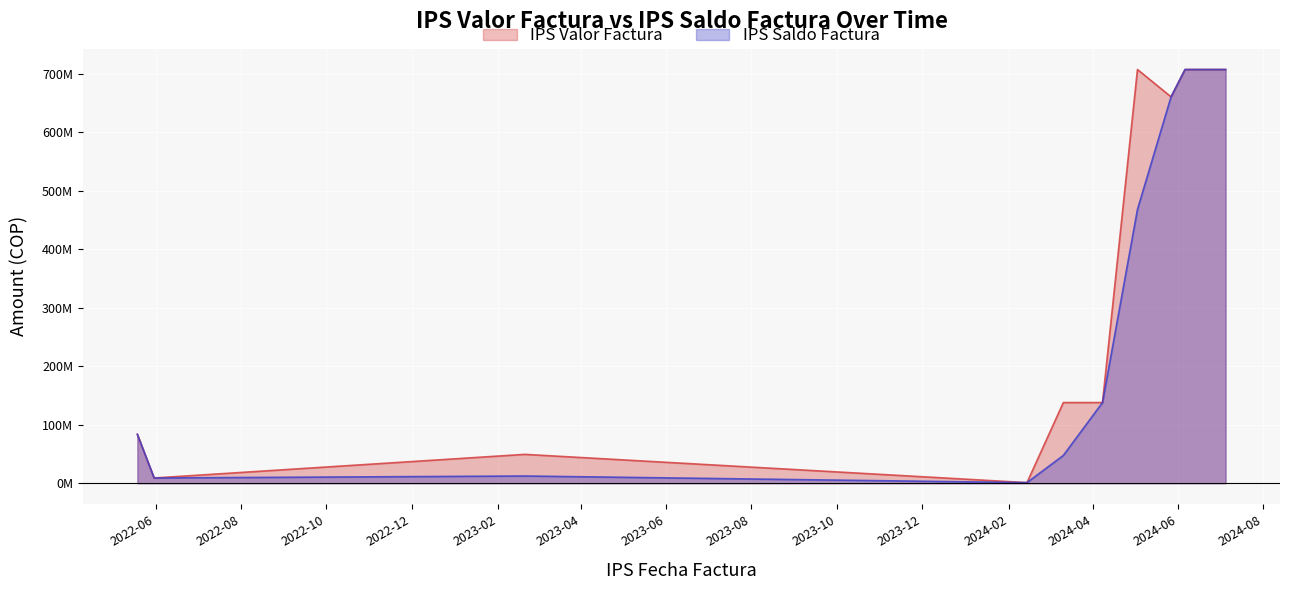

What are all the series names shown in the legend?

IPS Valor Factura, IPS Saldo Factura